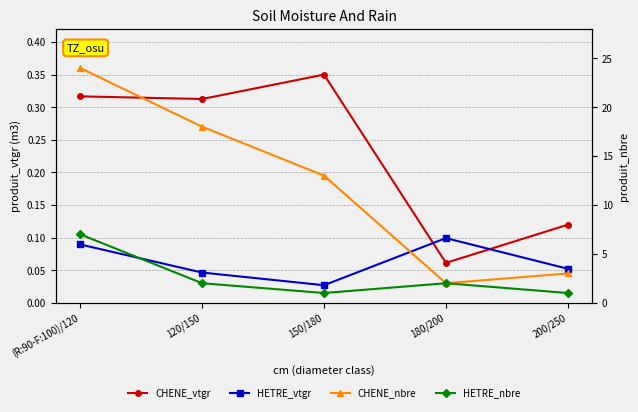

At which label does CHENE_nbre first exceed 13?

(R:90-F:100)/120